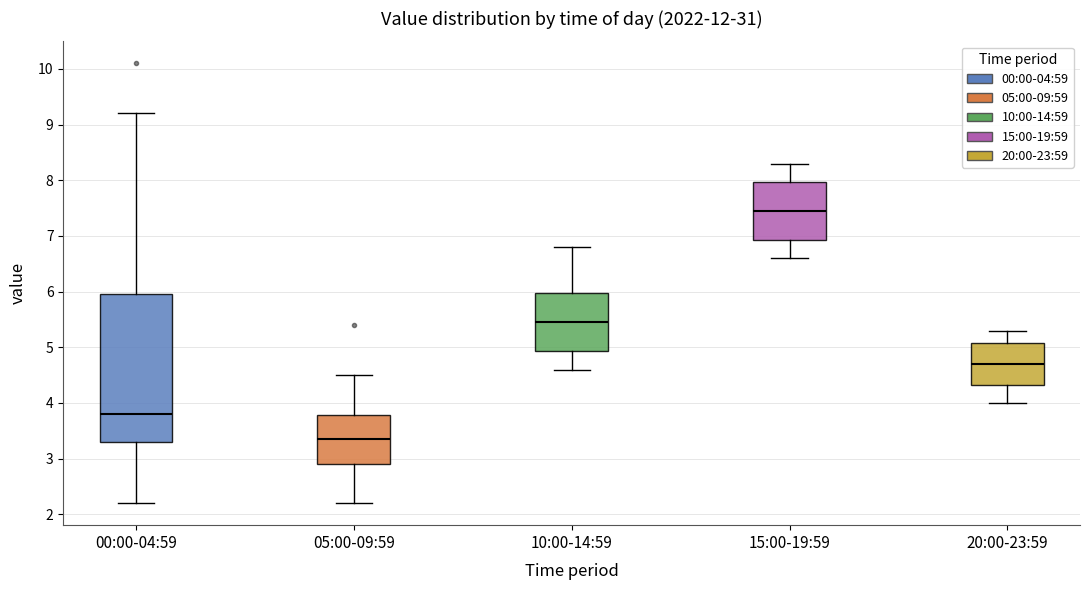

Reading left to right, transcribe this box plot: for each box, give where its median line is, the range the box spans, and where its two whiskers end, as read against the y-axis. The values are not printed on the chart, so give them approximately, as read against the axis.

00:00-04:59: median 3.8, box 3.3 to 6.0, whiskers 2.2 to 9.2
05:00-09:59: median 3.4, box 2.9 to 3.8, whiskers 2.2 to 4.5
10:00-14:59: median 5.5, box 4.9 to 6.0, whiskers 4.6 to 6.8
15:00-19:59: median 7.5, box 6.9 to 8.0, whiskers 6.6 to 8.3
20:00-23:59: median 4.7, box 4.3 to 5.1, whiskers 4.0 to 5.3